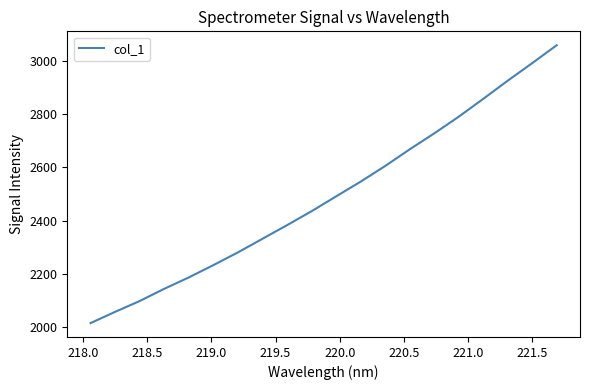

What is the maximum value shown in the chart?

3060.9